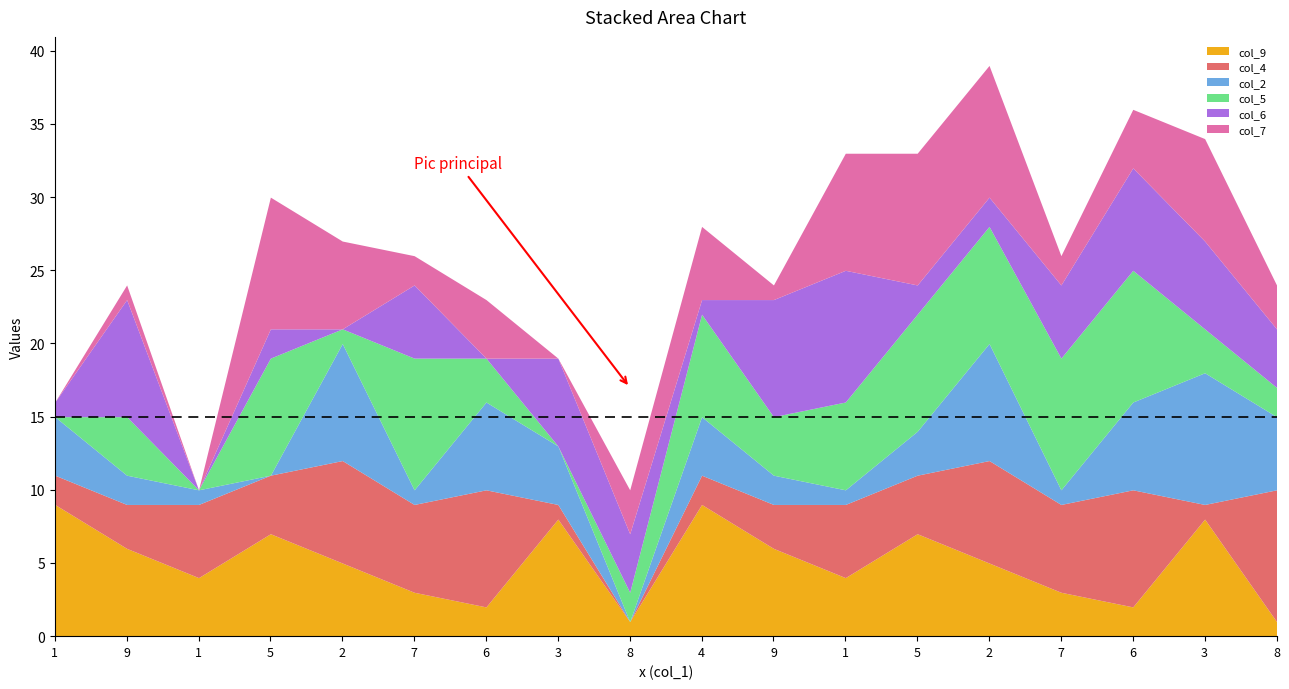

At which label does col_9 first exceed 5?

1